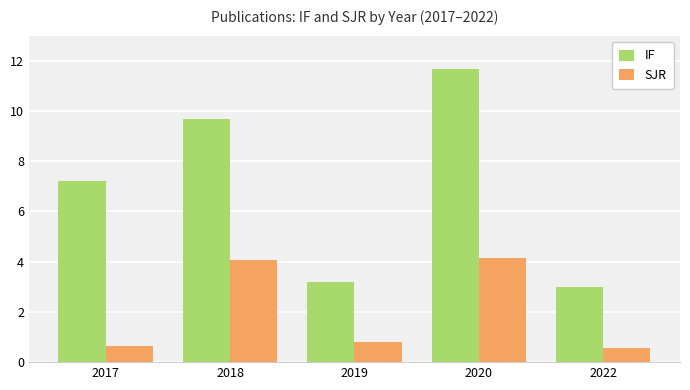

How many bars are there in total?

10